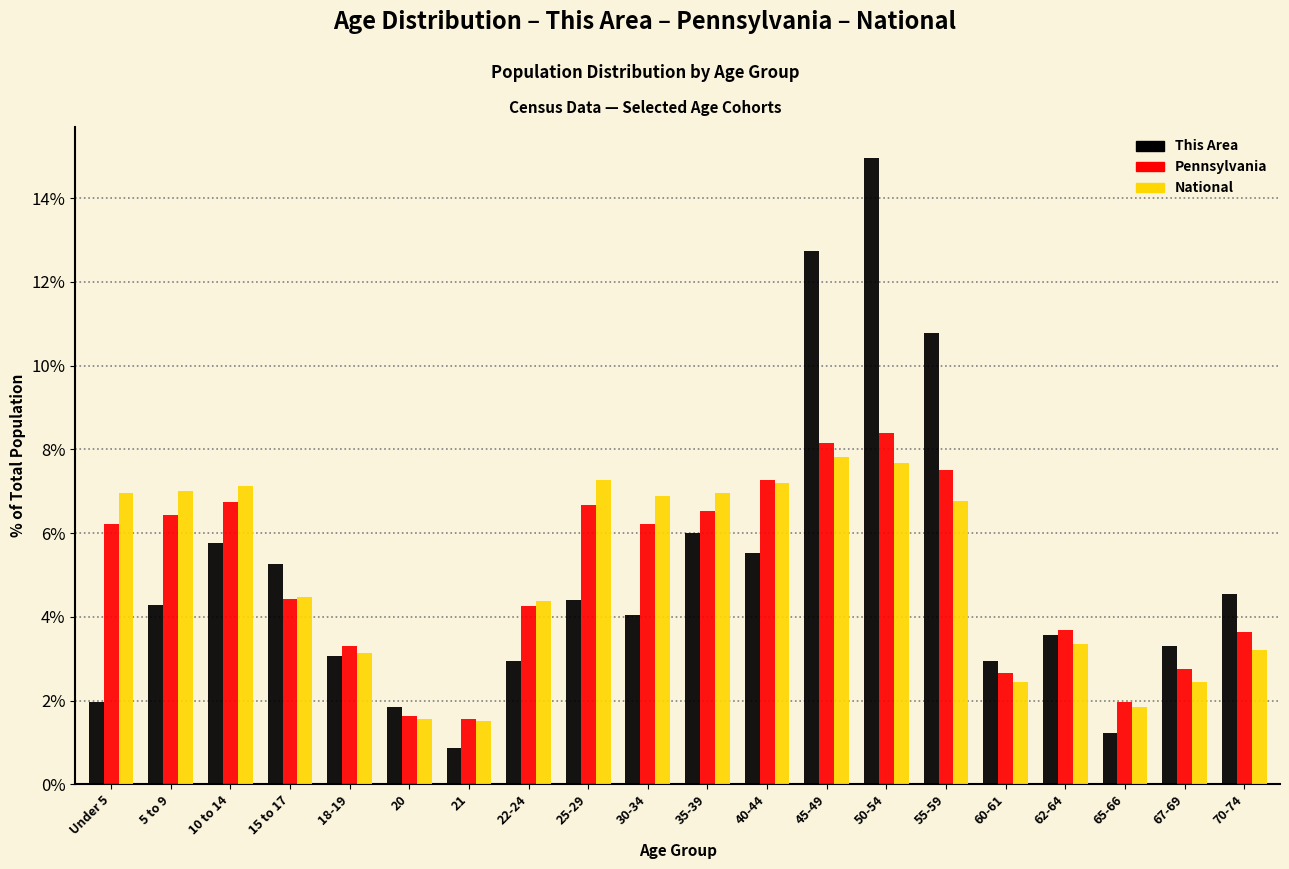

What is the difference between the Pennsylvania values at 70-74 and 22-24?

0.6